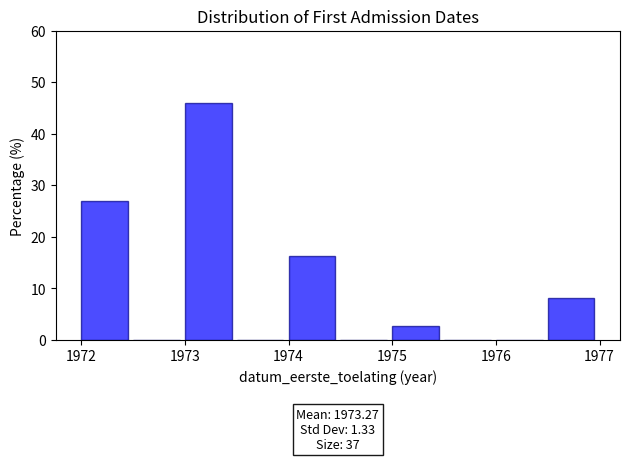

Which range on the x-axis has the tallest bar?

1973.0 to 1973.5